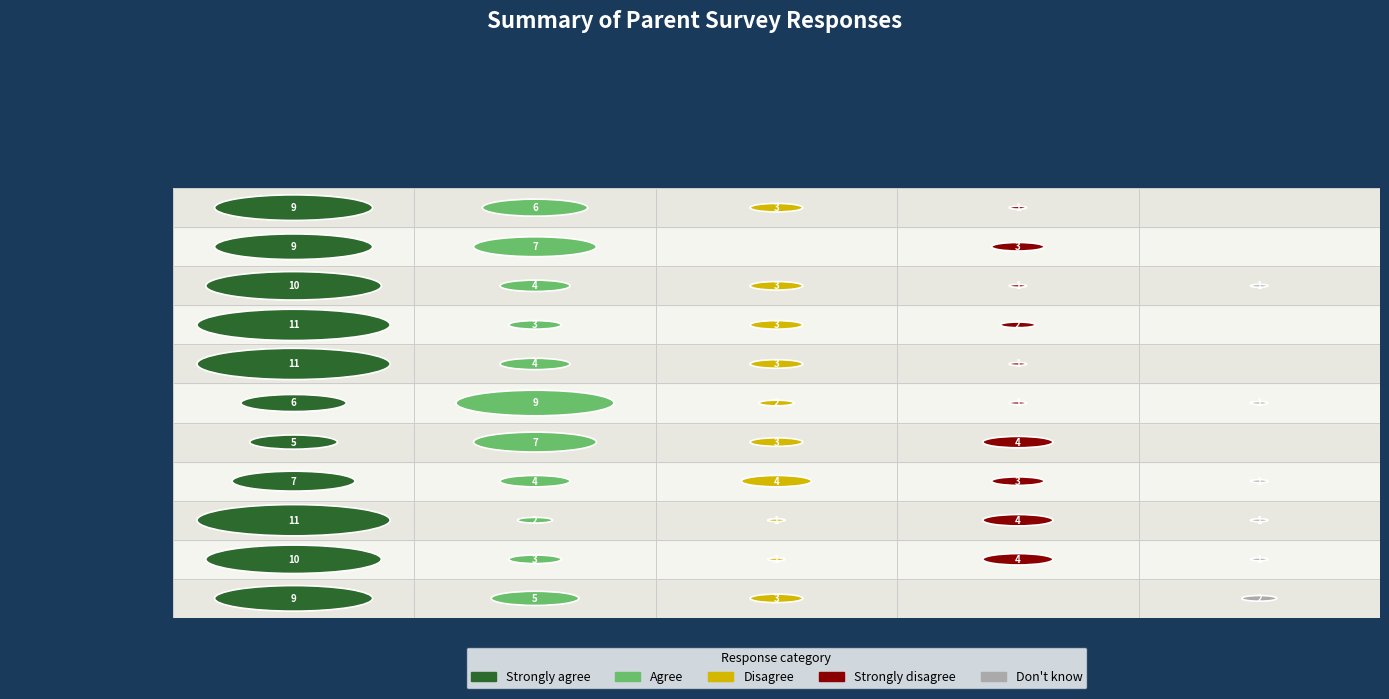

Reading left to right, extract all data points from this chart.

Q1: Happy at school: 0=9	1=6	2=3	3=1	4=0
Q2: Feels safe: 0=9	1=7	2=0	3=3	4=0
Q3: Good progress: 0=10	1=4	2=3	3=1	4=1
Q4: Well looked after: 0=11	1=3	2=3	3=2	4=0
Q5: Taught well: 0=11	1=4	2=3	3=1	4=0
Q6: Appropriate homework: 0=6	1=9	2=2	3=1	4=1
Q7: Pupils are well-being: 0=5	1=7	2=3	3=4	4=0
Q8: Bullying dealt with: 0=7	1=4	2=4	3=3	4=1
Q9: Well led & managed: 0=11	1=2	2=1	3=4	4=1
Q10: Responds to concerns: 0=10	1=3	2=1	3=4	4=1
Q11: Valuable information: 0=9	1=5	2=3	3=0	4=2